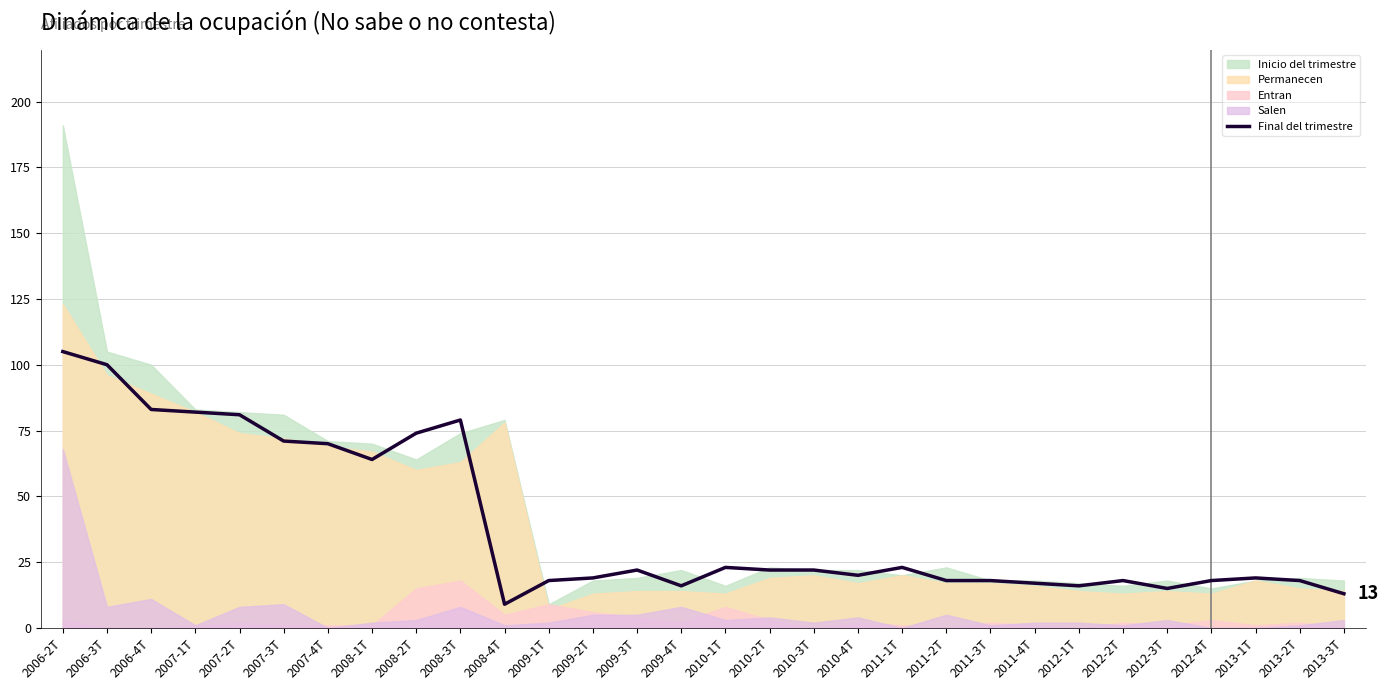

Reading left to right, extract all data points from this chart.

2006-2T=105	2006-3T=100	2006-4T=83	2007-1T=82	2007-2T=81	2007-3T=71	2007-4T=70	2008-1T=64	2008-2T=74	2008-3T=79	2008-4T=9	2009-1T=18	2009-2T=19	2009-3T=22	2009-4T=16	2010-1T=23	2010-2T=22	2010-3T=22	2010-4T=20	2011-1T=23	2011-2T=18	2011-3T=18	2011-4T=17	2012-1T=16	2012-2T=18	2012-3T=15	2012-4T=18	2013-1T=19	2013-2T=18	2013-3T=13